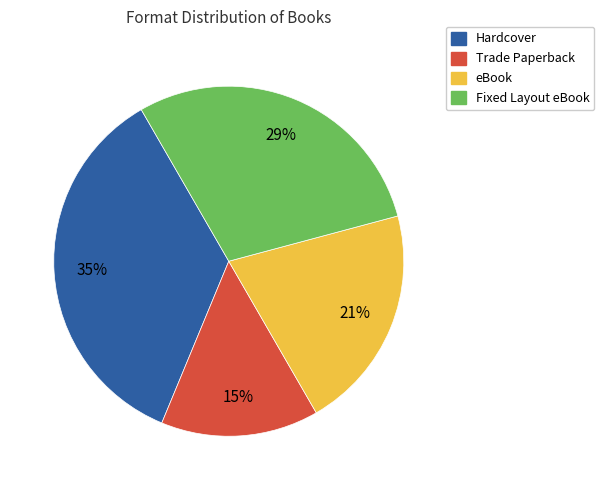

Approximately how many times larger is the value at Trade Paperback compared to Fixed Layout eBook?

0.5